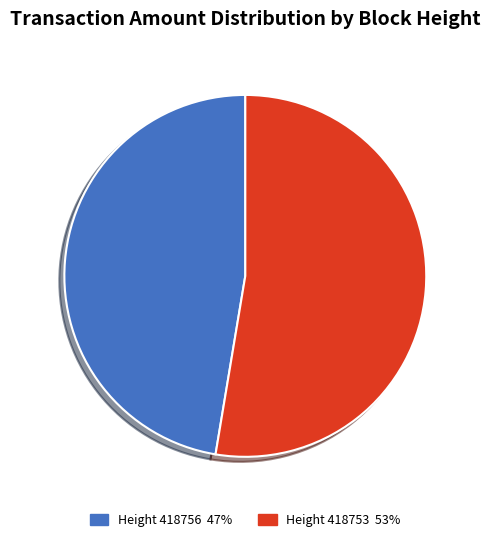

Which has a higher value, Height 418753 or Height 418756?

Height 418753